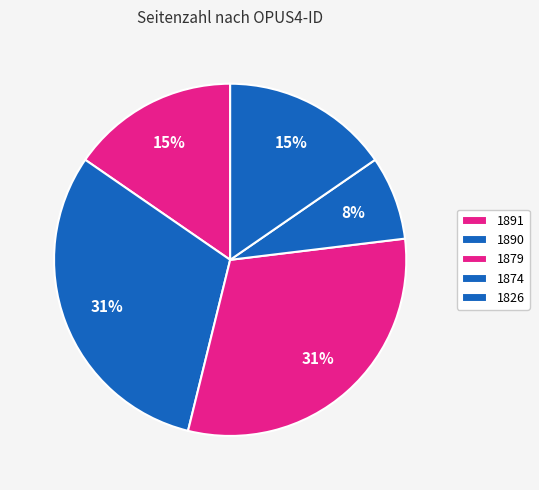

To the nearest percent, what is the difference between the largest and smallest slice percentages?

23%